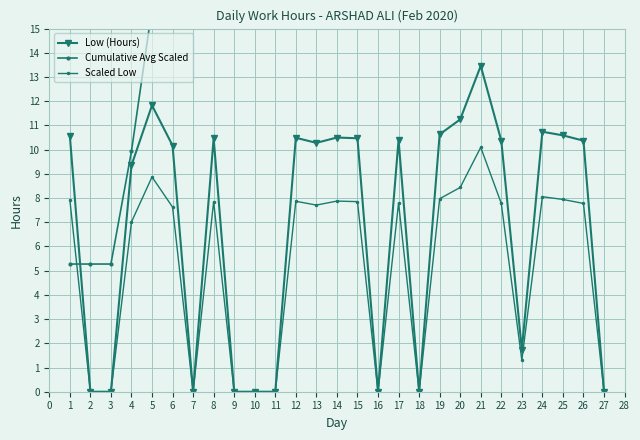

What is the difference between the maximum and minimum values in the Cumulative Avg Scaled series?

86.3